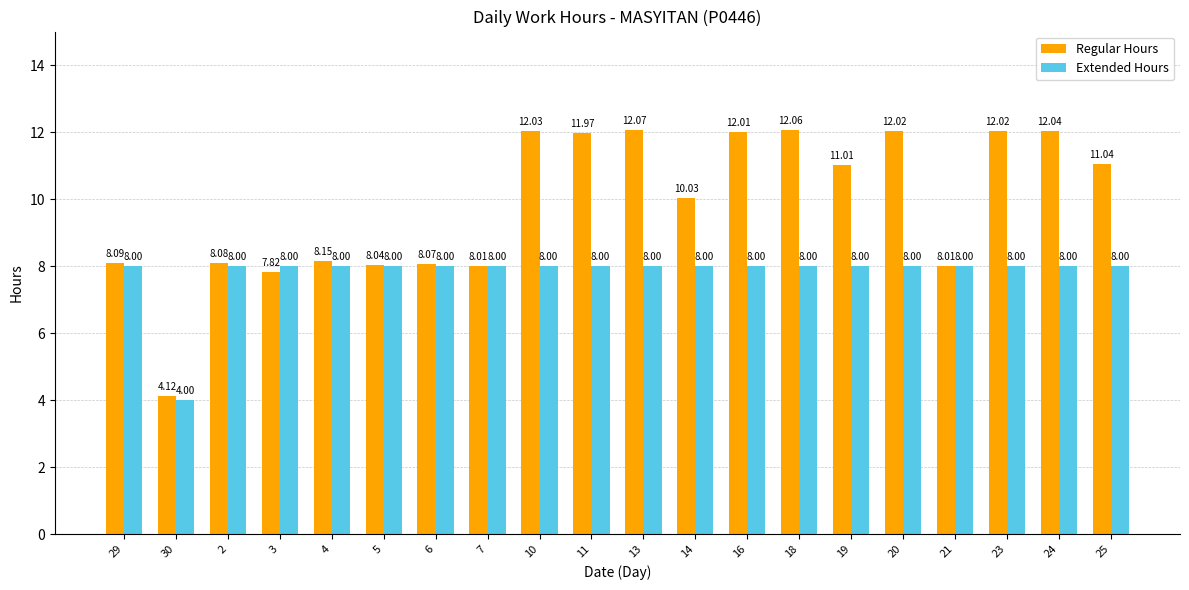

What are all the series names shown in the legend?

Regular Hours, Extended Hours